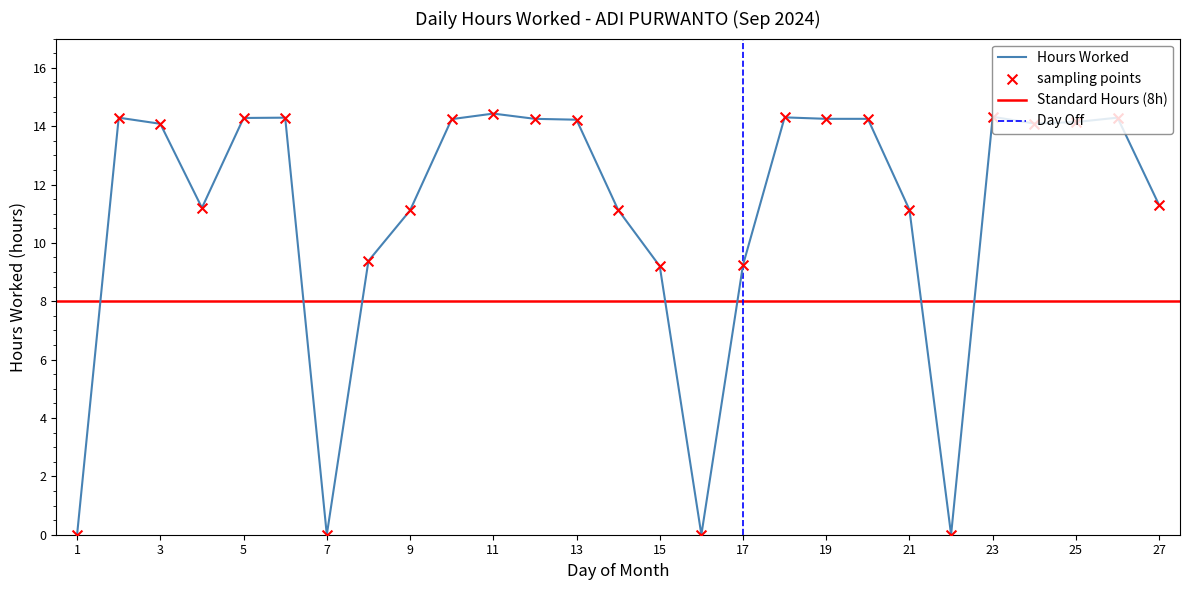

Between 15 and 13, which is larger?

13